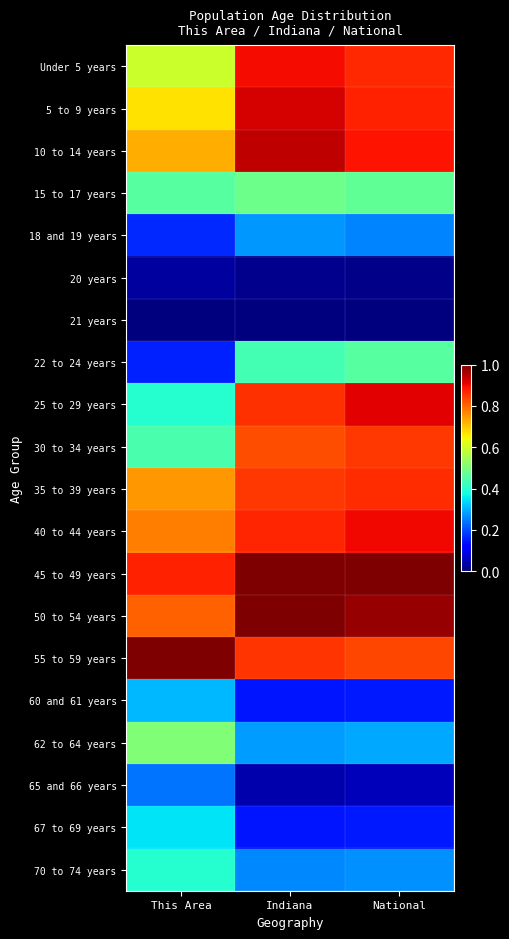

What is the spread (max minus min) of values at National?

1.0